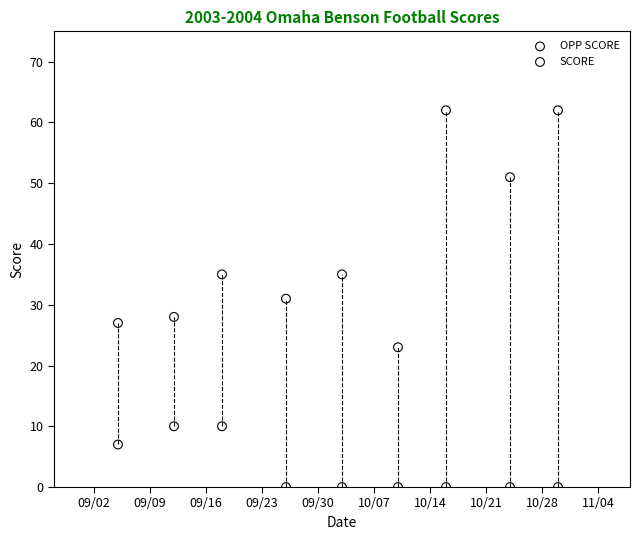

Across all data points, what is the range of X values (max minus min)?

55